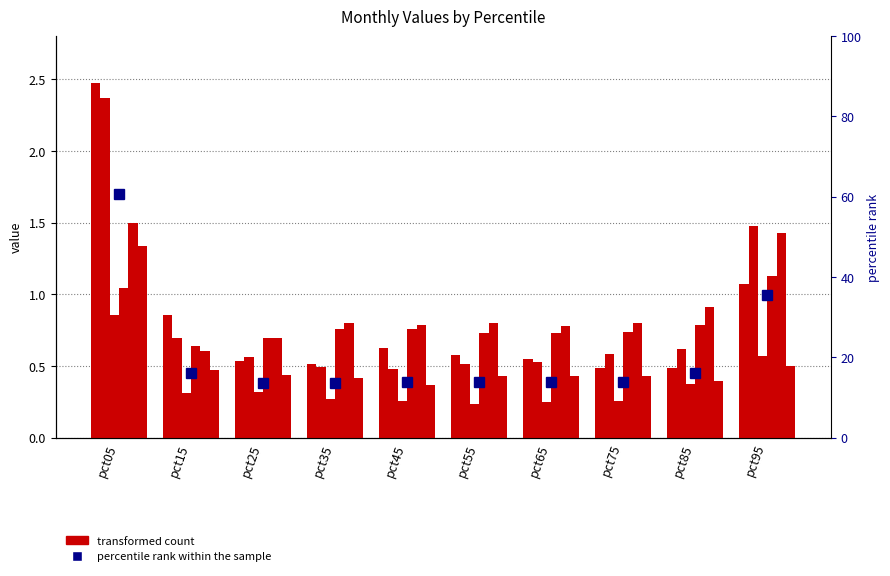

Read the Mar value at pct55.

0.2